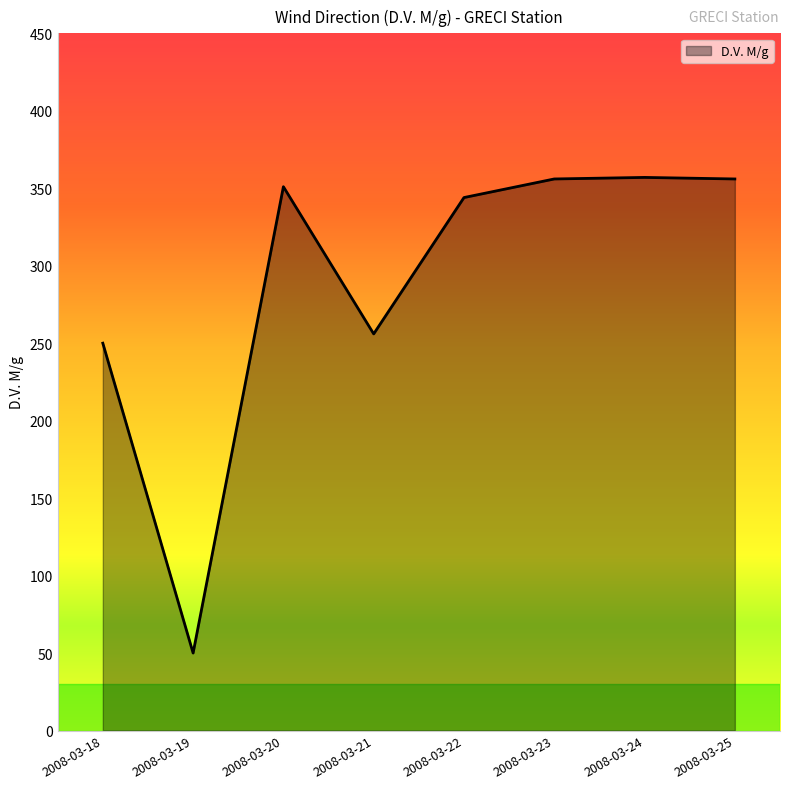

Which label corresponds to the smallest value in the chart?

2008-03-19